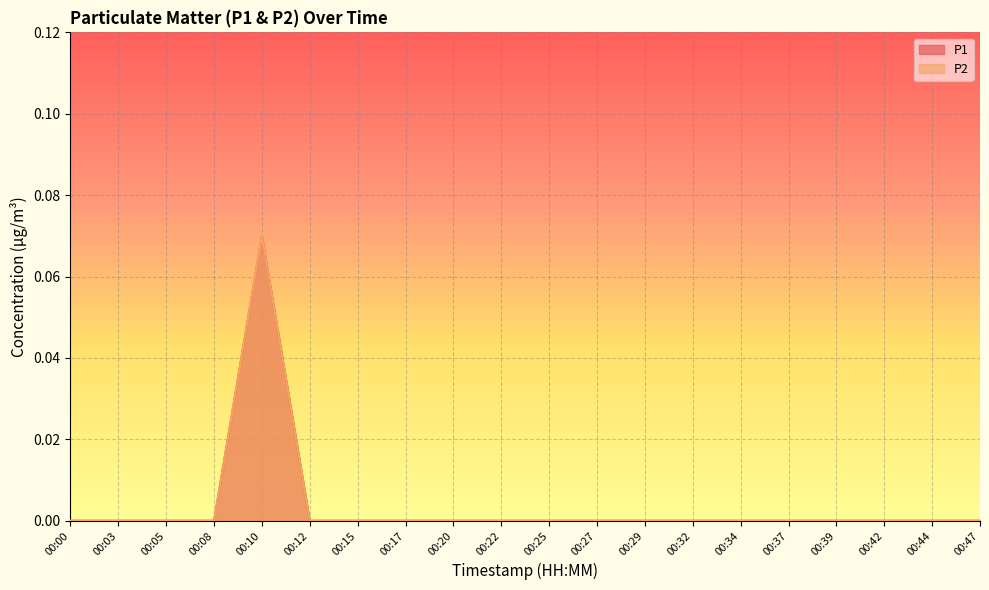

Reading left to right, extract all data points from this chart.

P1: 0.0	0.0	0.0	0.0	0.1	0.0	0.0	0.0	0.0	0.0	0.0	0.0	0.0	0.0	0.0	0.0	0.0	0.0	0.0	0.0
P2: 0.0	0.0	0.0	0.0	0.1	0.0	0.0	0.0	0.0	0.0	0.0	0.0	0.0	0.0	0.0	0.0	0.0	0.0	0.0	0.0